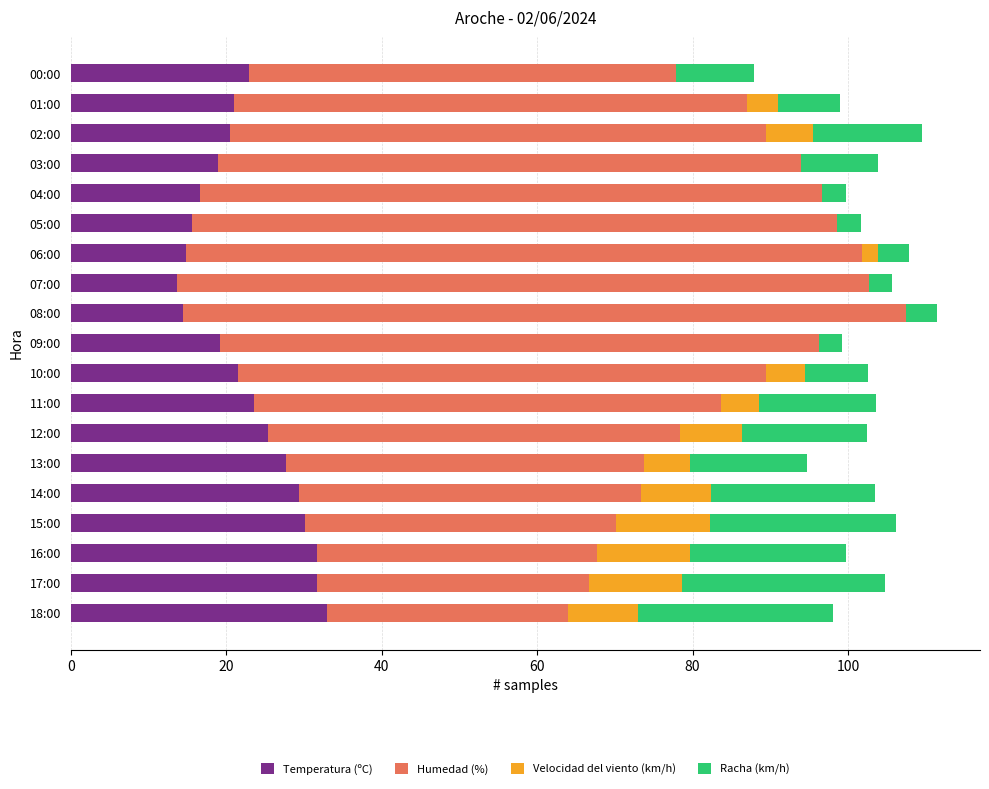

What is the total value across all series at 02:00?

109.5